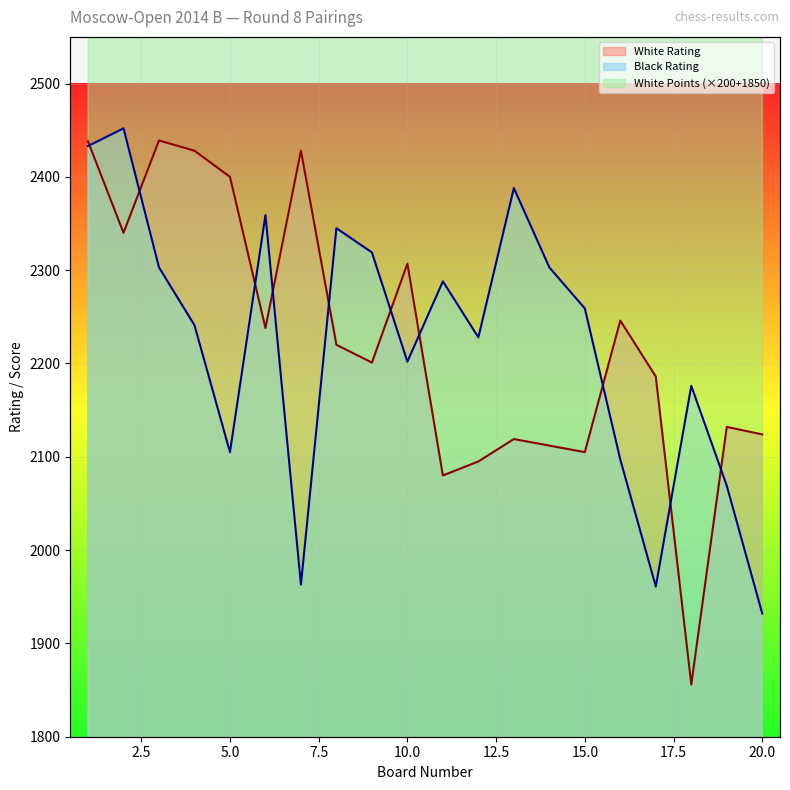

True or false: White Rating has a value of 3501 at 14.

False